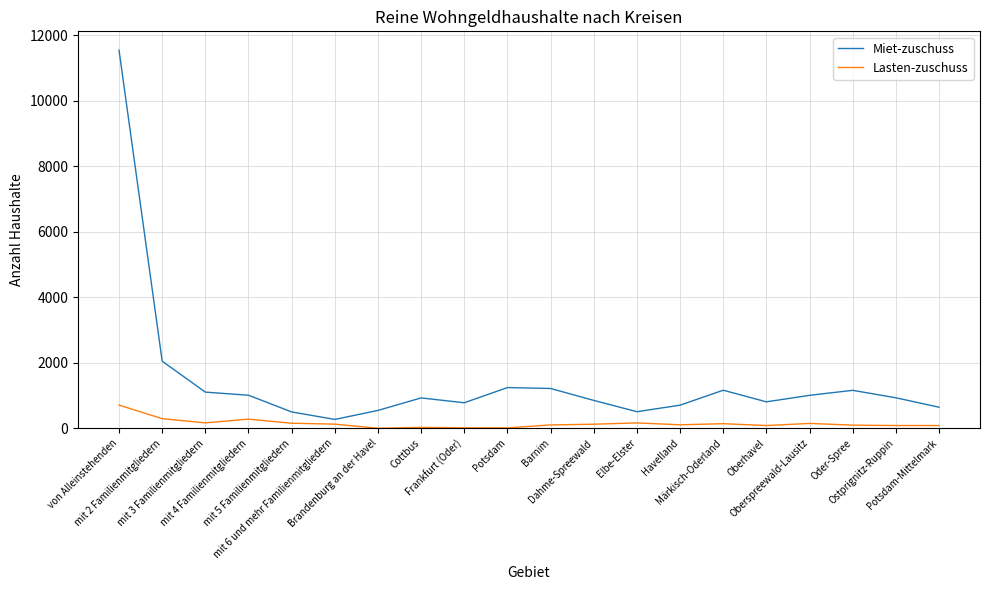

True or false: Lasten-zuschuss and Miet-zuschuss cross at least once.

False